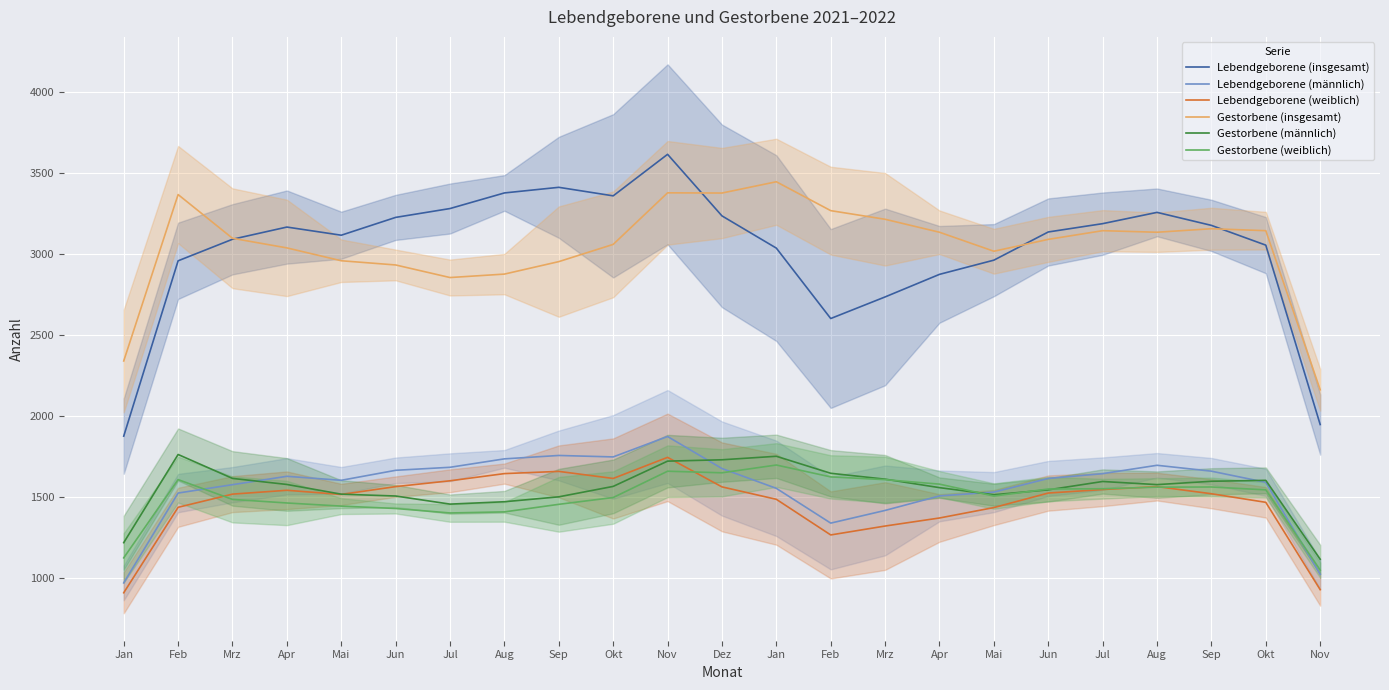

What is the difference between the Gestorbene (männlich) values at Jun and Jun?

38.0